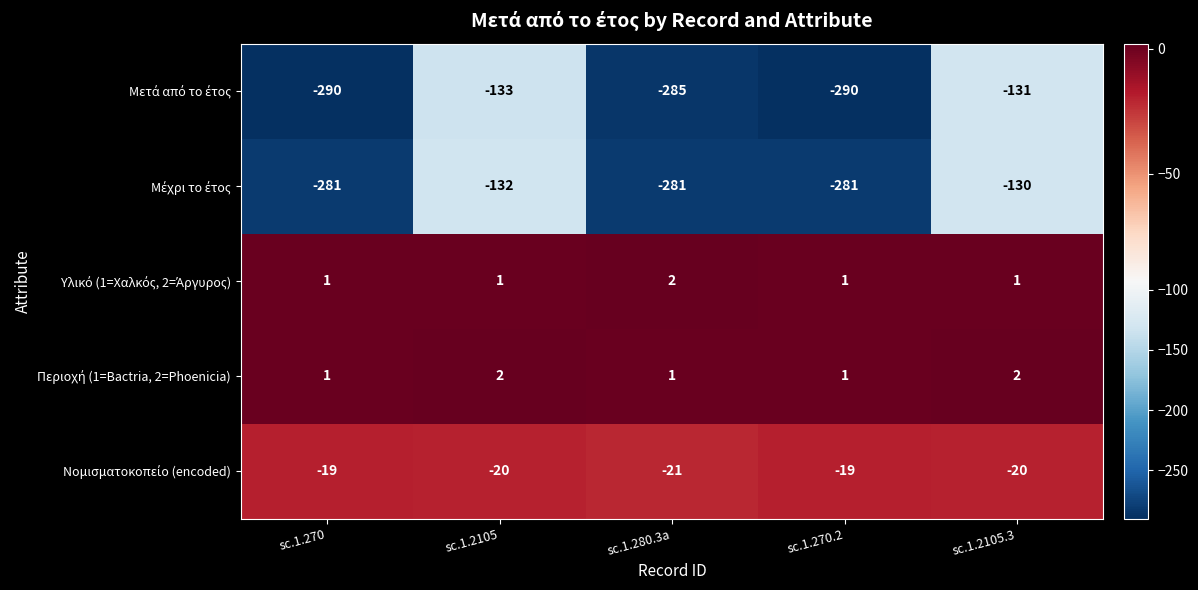

What is the spread (max minus min) of values at sc.1.280.3a?

287